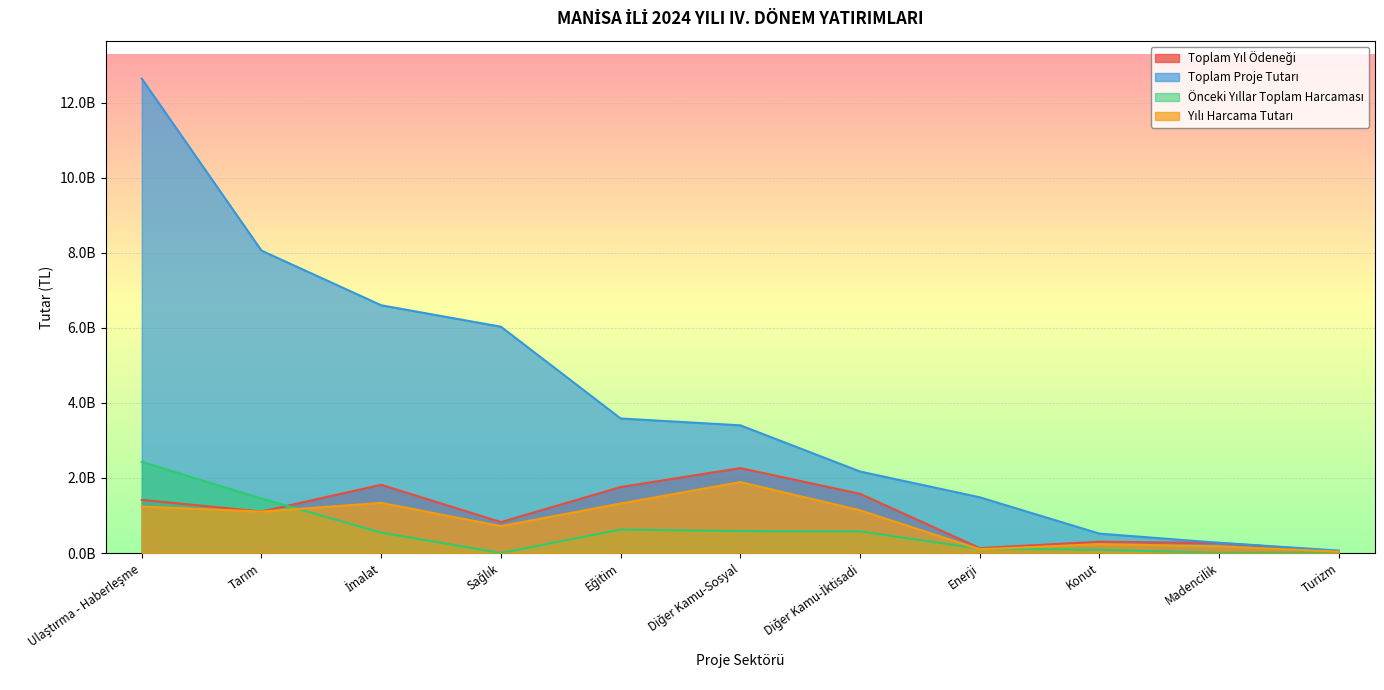

How many data points does each series have?

11